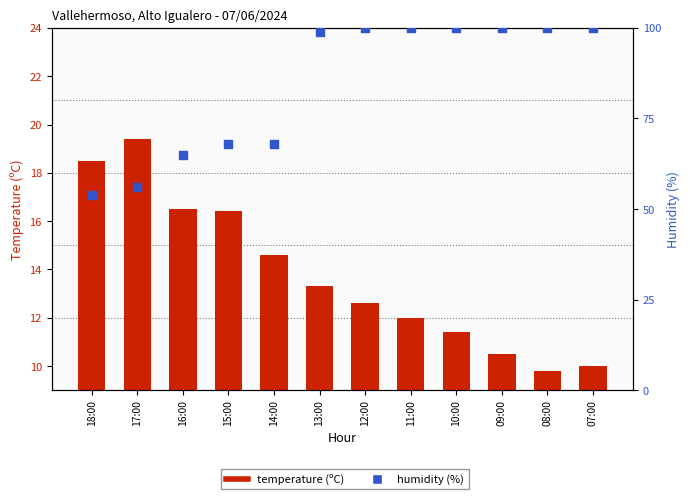

What is the total value across all series at 11:00?

112.0